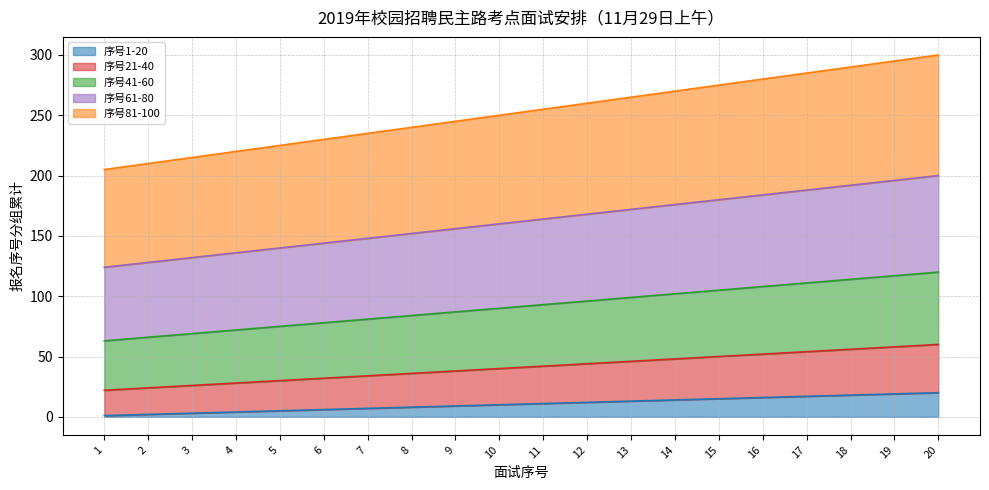

Reading left to right, what are all the values shown in this chart?

序号1-20: 1=1	2=2	3=3	4=4	5=5	6=6	7=7	8=8	9=9	10=10	11=11	12=12	13=13	14=14	15=15	16=16	17=17	18=18	19=19	20=20
序号21-40: 1=22	2=24	3=26	4=28	5=30	6=32	7=34	8=36	9=38	10=40	11=42	12=44	13=46	14=48	15=50	16=52	17=54	18=56	19=58	20=60
序号41-60: 1=63	2=66	3=69	4=72	5=75	6=78	7=81	8=84	9=87	10=90	11=93	12=96	13=99	14=102	15=105	16=108	17=111	18=114	19=117	20=120
序号61-80: 1=124	2=128	3=132	4=136	5=140	6=144	7=148	8=152	9=156	10=160	11=164	12=168	13=172	14=176	15=180	16=184	17=188	18=192	19=196	20=200
序号81-100: 1=205	2=210	3=215	4=220	5=225	6=230	7=235	8=240	9=245	10=250	11=255	12=260	13=265	14=270	15=275	16=280	17=285	18=290	19=295	20=300